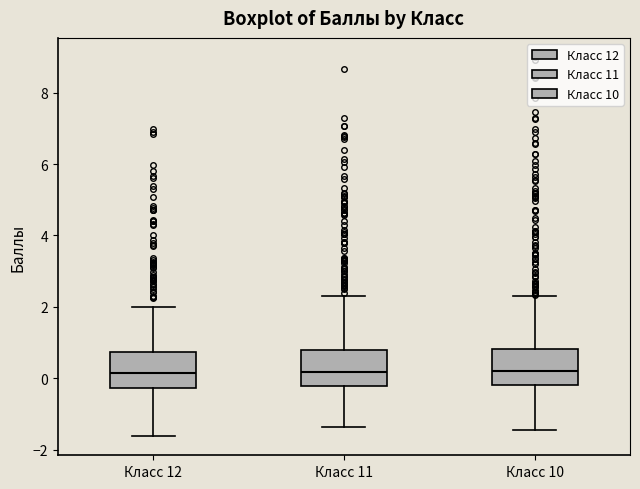

Reading left to right, read every box against the y-axis: the position of its median line, the range the box covers, and the ends of its whiskers. The values are not printed on the chart, so give them approximately, as read against the axis.

Класс 12: median 0.2, box -0.2 to 0.8, whiskers -1.6 to 2.0
Класс 11: median 0.2, box -0.2 to 0.8, whiskers -1.4 to 2.4
Класс 10: median 0.2, box -0.2 to 0.8, whiskers -1.4 to 2.4